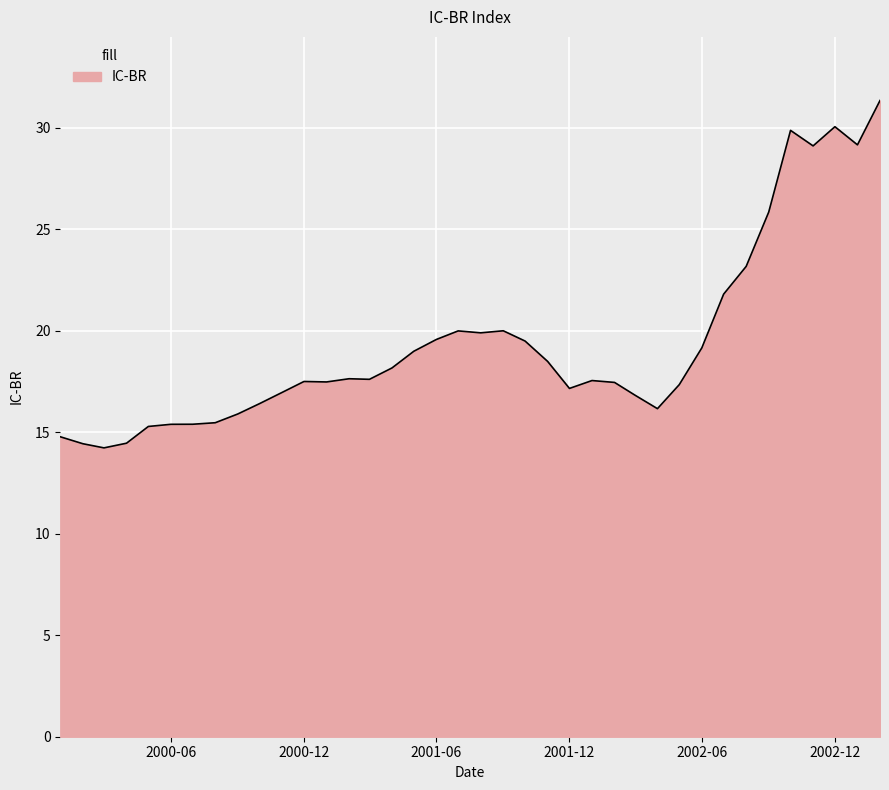

What is the smallest value displayed?

14.2